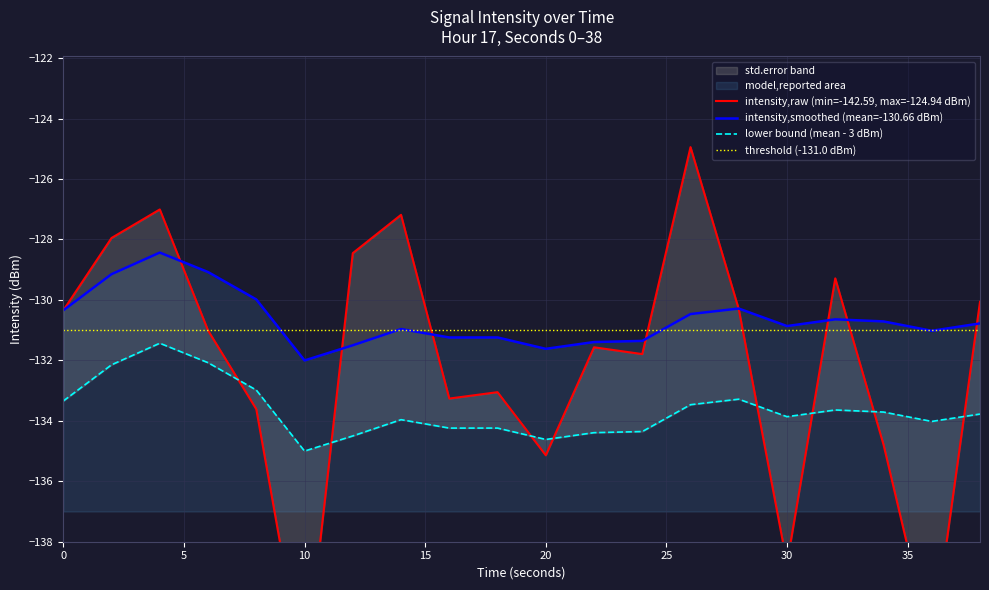

Rank the series by their maximum value, from lowest to highest.

lower bound (mean - 3 dBm), threshold (-131.0 dBm), intensity,smoothed (mean=-130.66 dBm), intensity,raw (min=-142.59, max=-124.94 dBm)